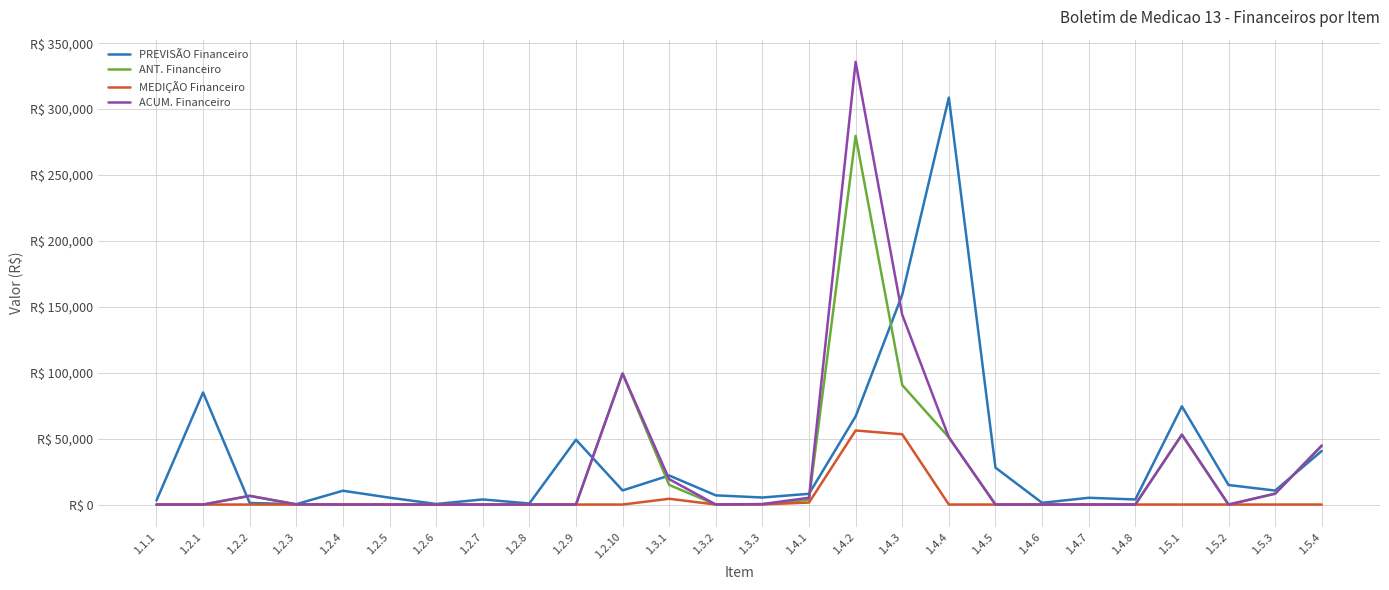

Between 1.3.3 and 1.5.1, which series saw the biggest shift?

PREVISÃO Financeiro